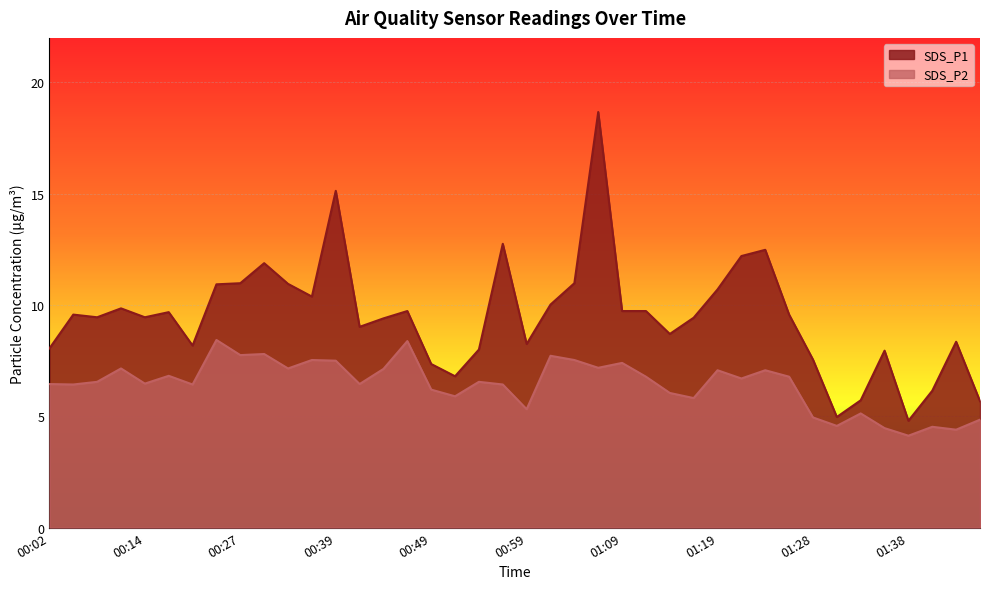

Between 00:14 and 01:41, which is larger?

00:14